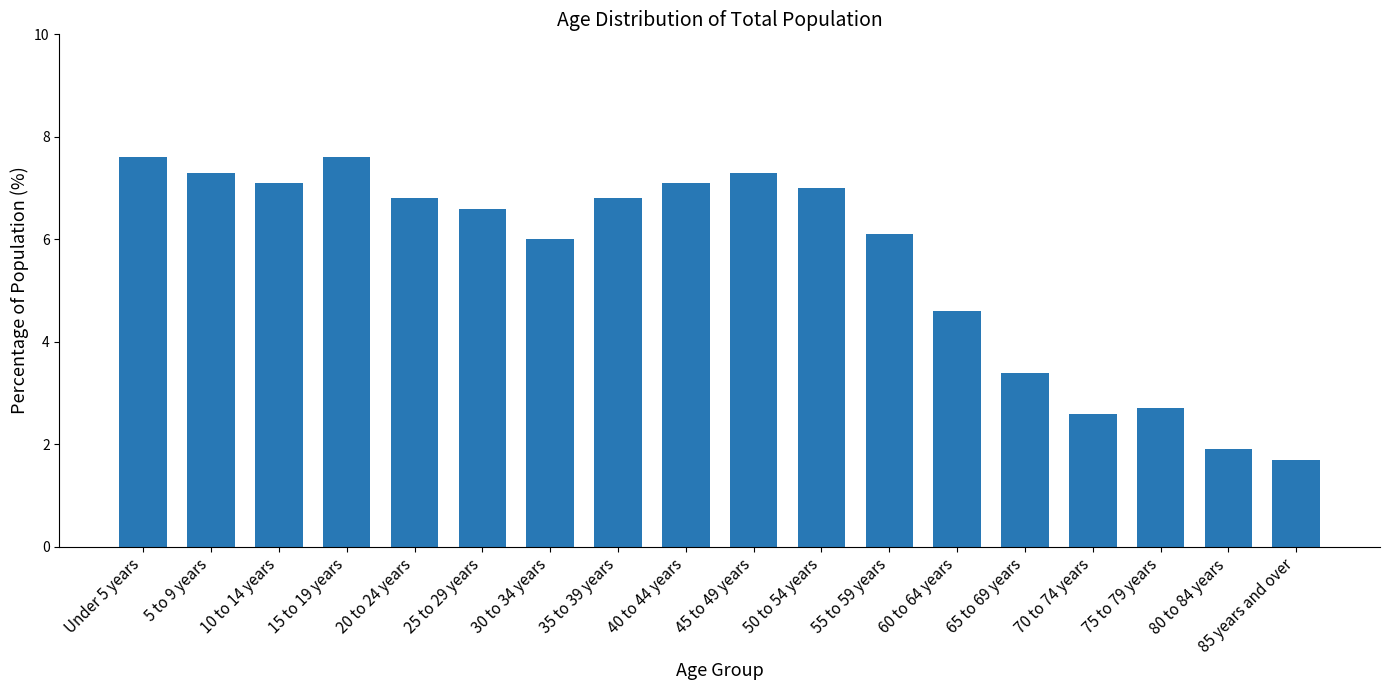

What is the difference between the maximum and minimum values?

5.9